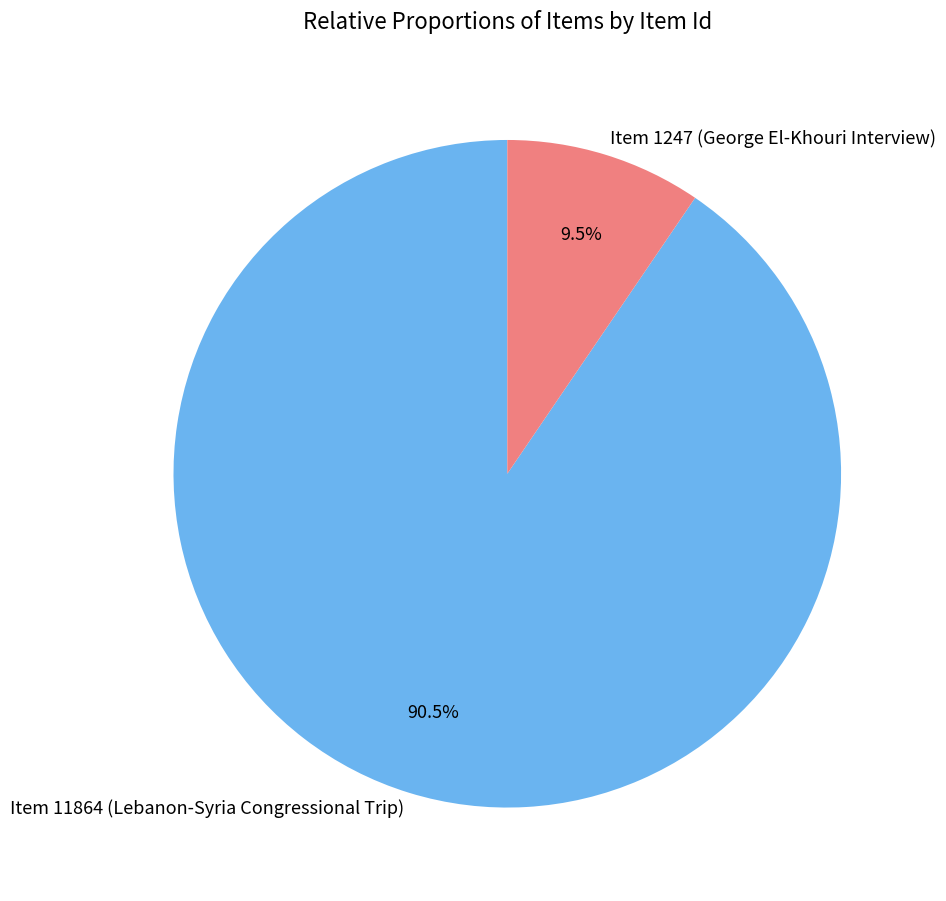

Which category has the biggest portion of the pie?

Item 11864 (Lebanon-Syria Congressional Trip)